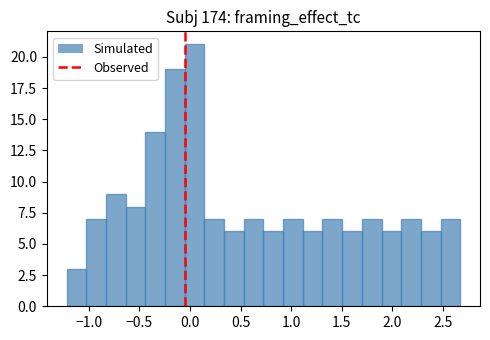

Around what value on the x-axis is the tallest bar? Give the approximate position of its centre, as read against the axis.

0.05